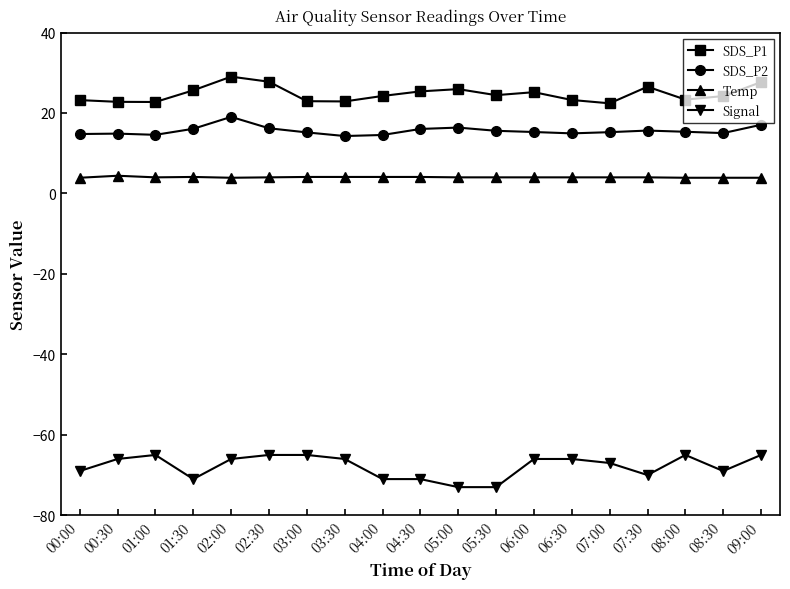

True or false: Signal has a value of -29.0 at 07:00.

False